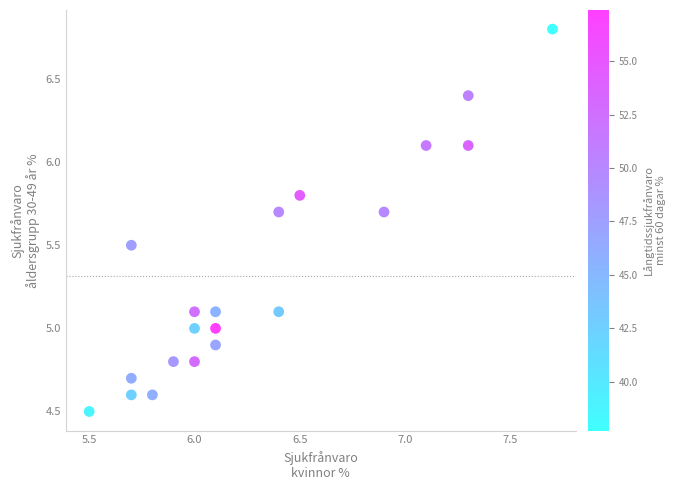

What is the range of Y values (max minus min)?

2.3